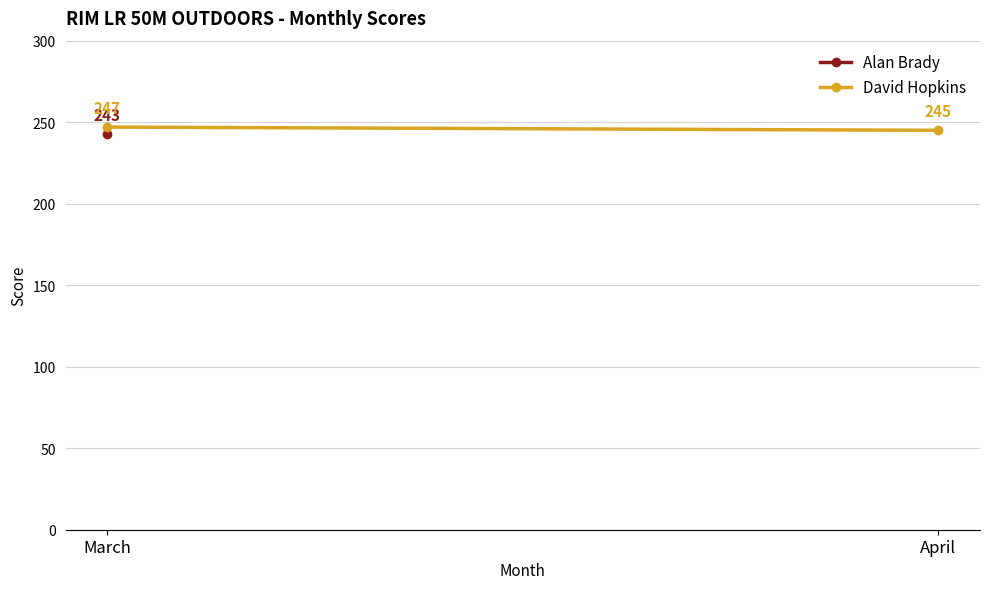

What is the average value?

246